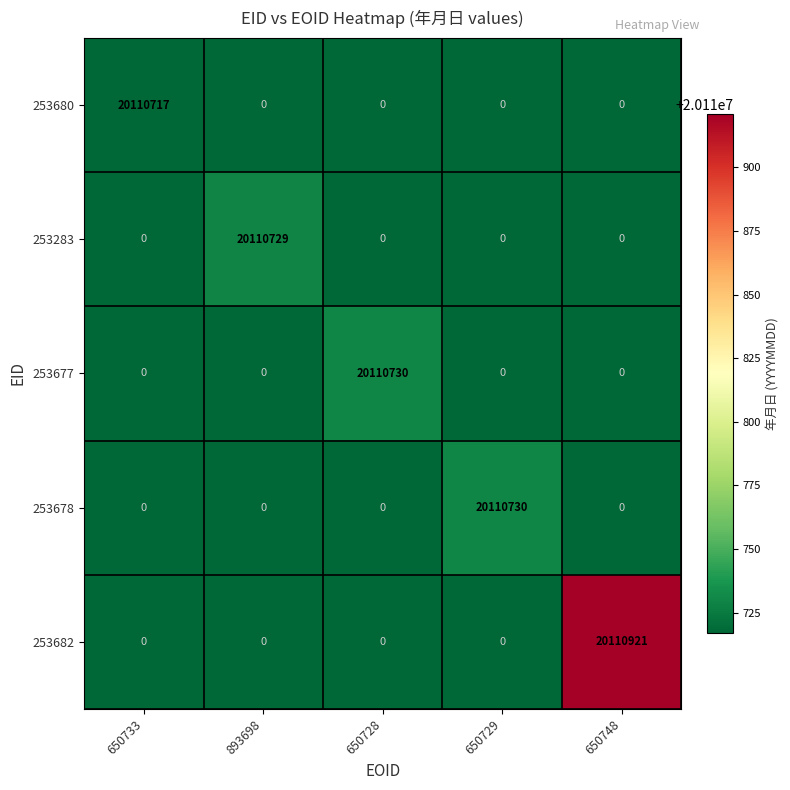

What is the maximum value for 253677?

20110730